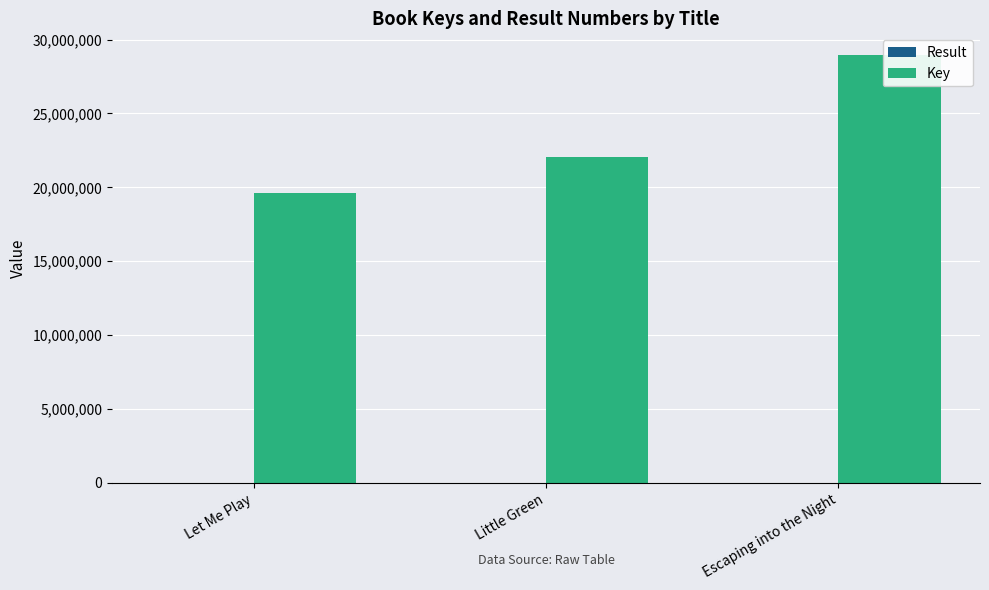

Which series has the widest spread of values?

Key